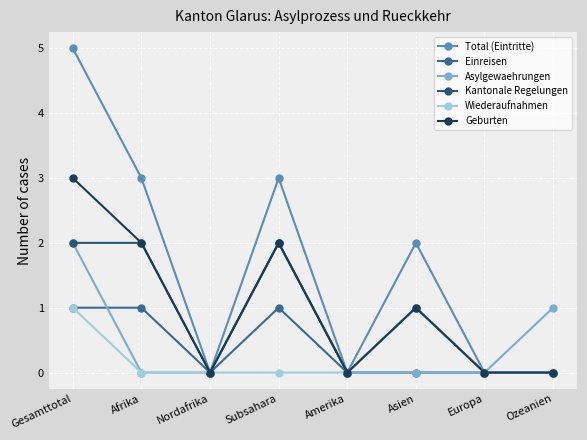

Which has a higher value, Amerika or Subsahara?

Subsahara